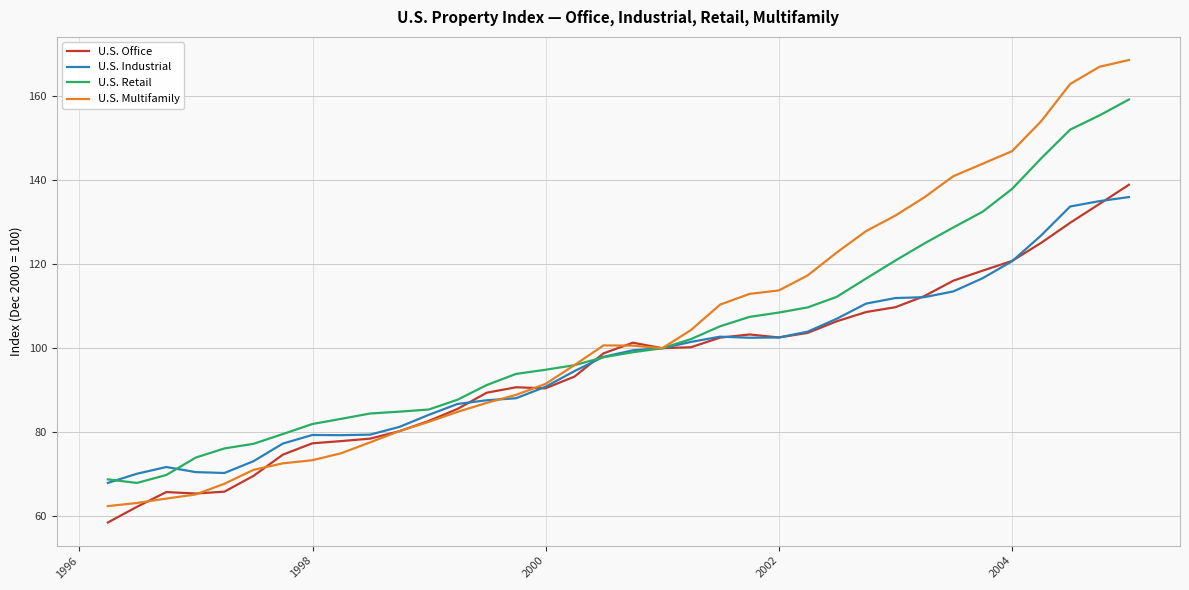

What is the sum of all U.S. Office values?

3441.2